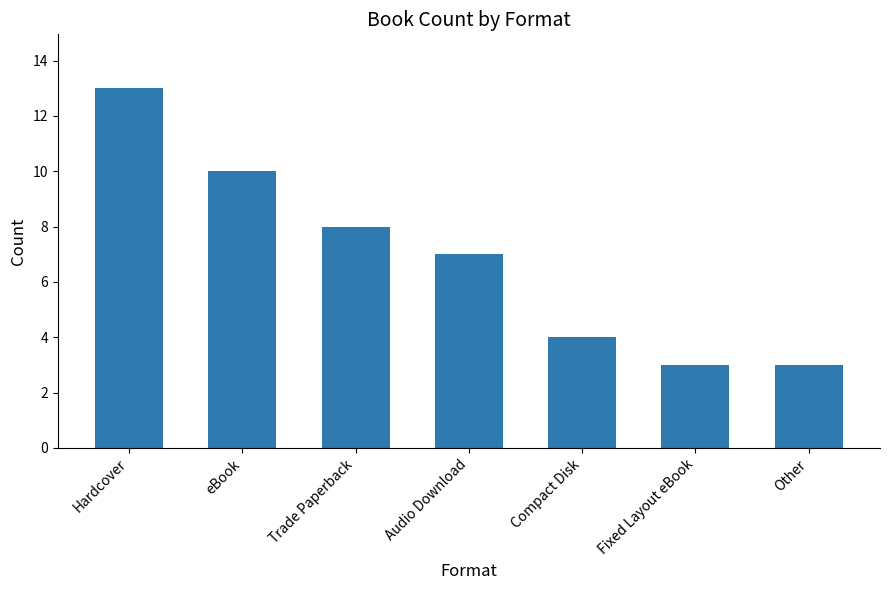

The value at Trade Paperback is 3. True or false?

False